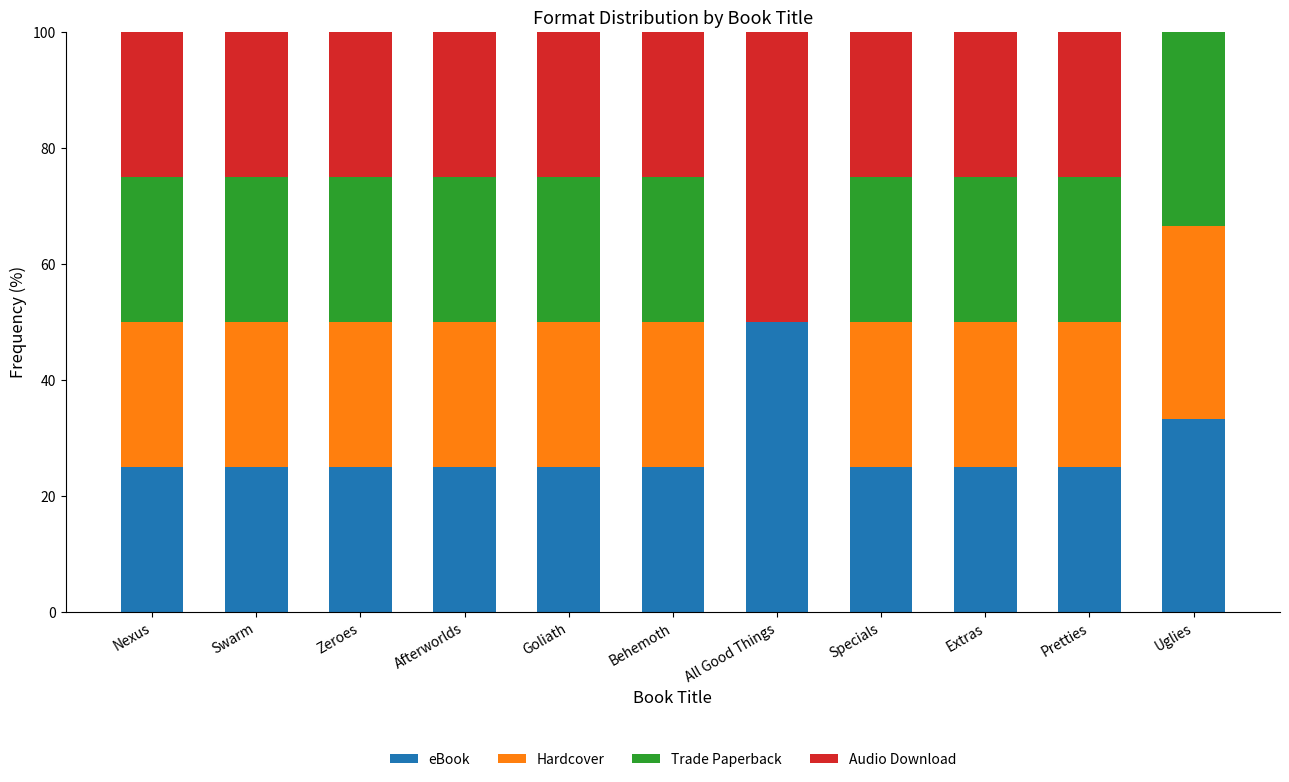

What is the maximum value for eBook?

50.0